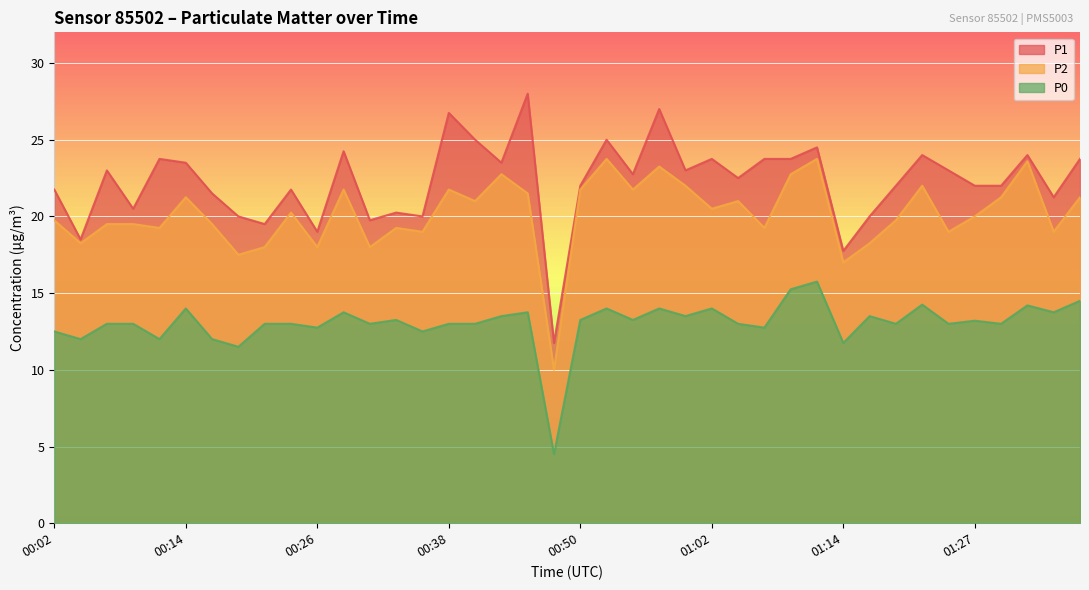

Which category has the highest value in the P1 series?

00:45